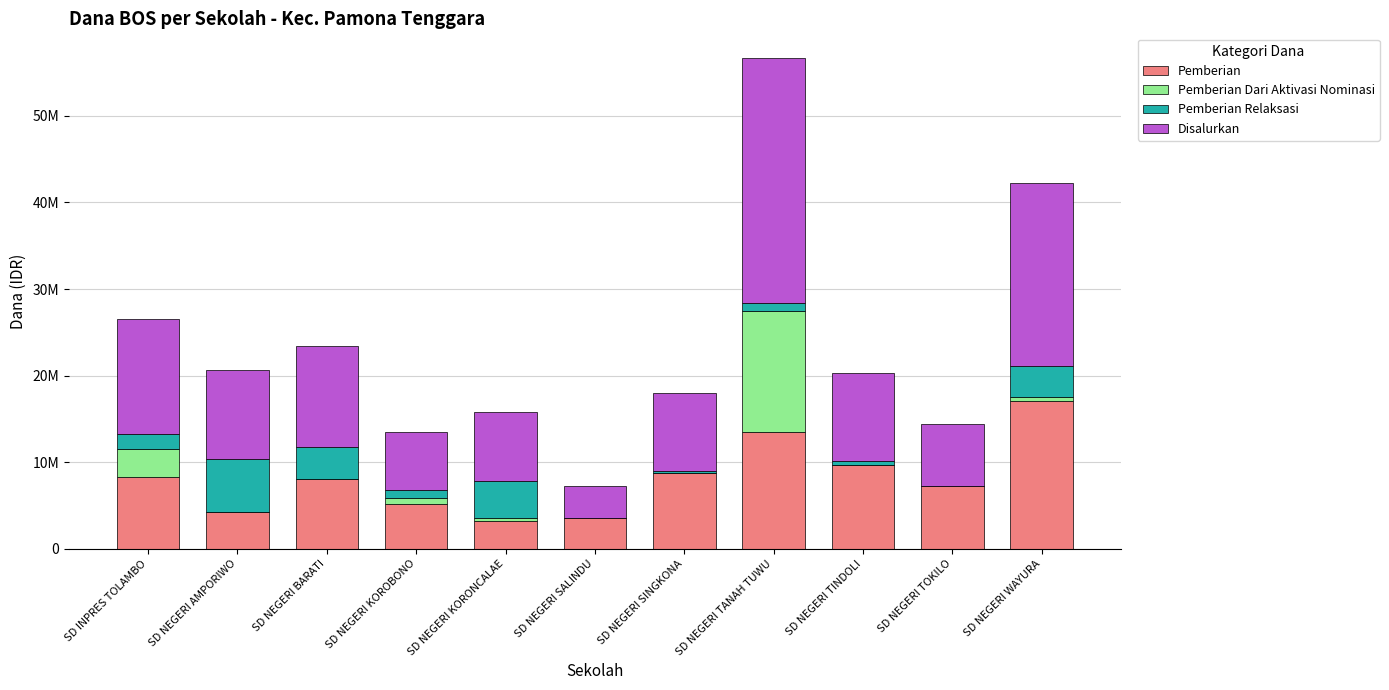

What is the approximate value of Pemberian at SD NEGERI TINDOLI, to the nearest 10?

9675000